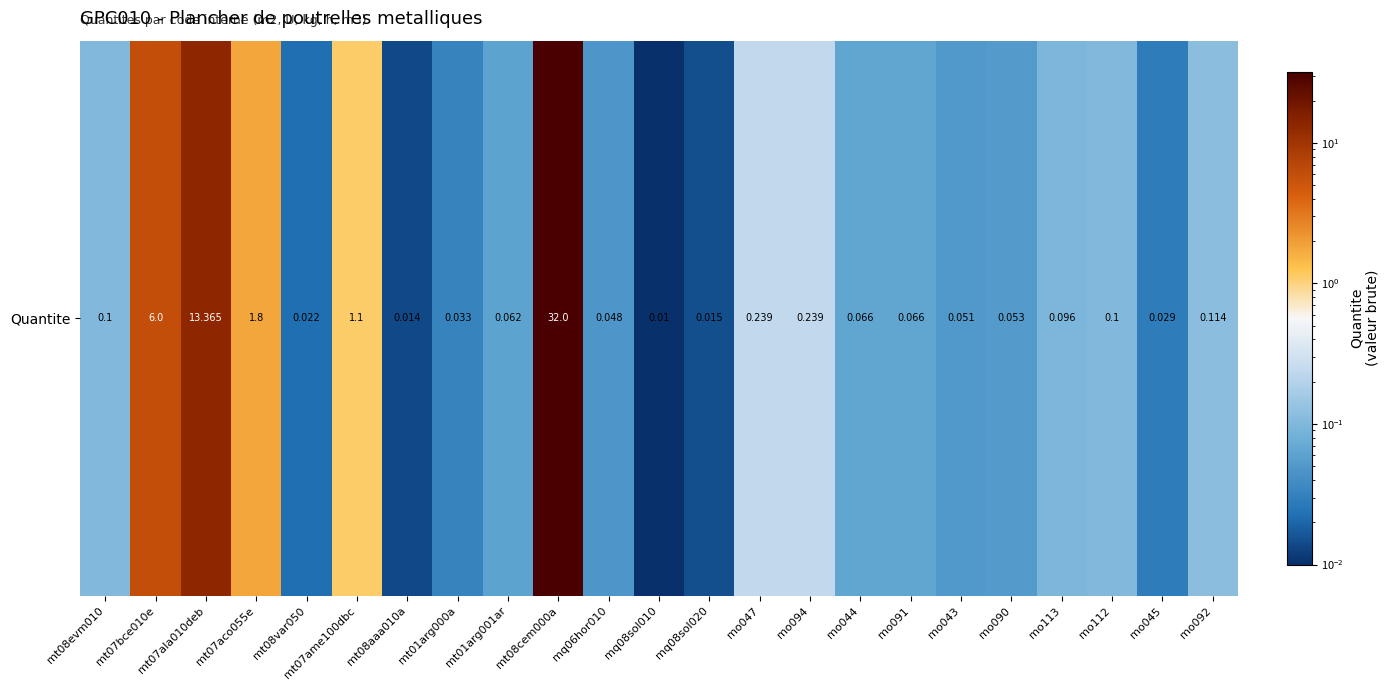

What is the change in value from mt08cem000a to mo091?

-31.9